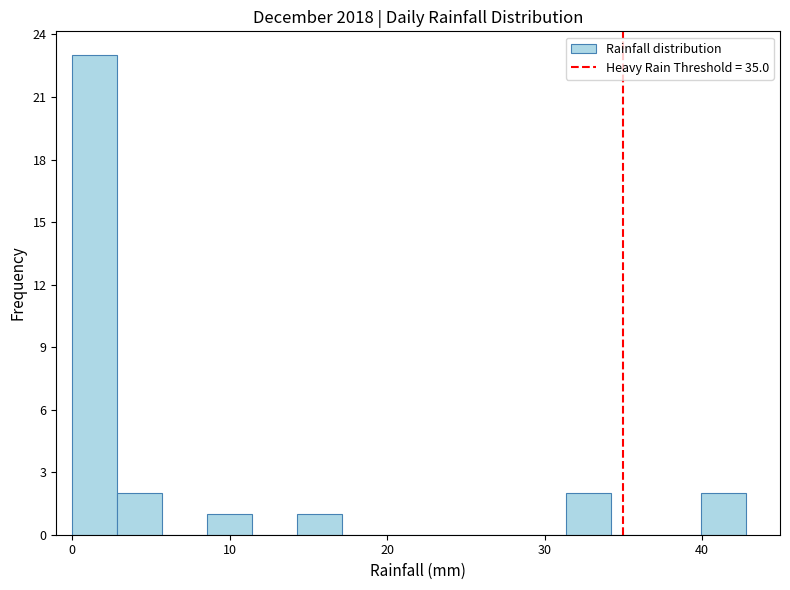

Around what value on the x-axis is the tallest bar? Give the approximate position of its centre, as read against the axis.

1